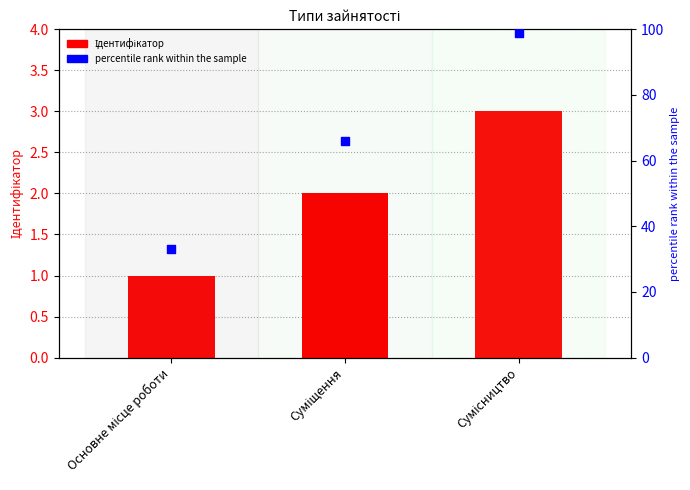

At which category is the sum across all series the highest?

Сумісництво